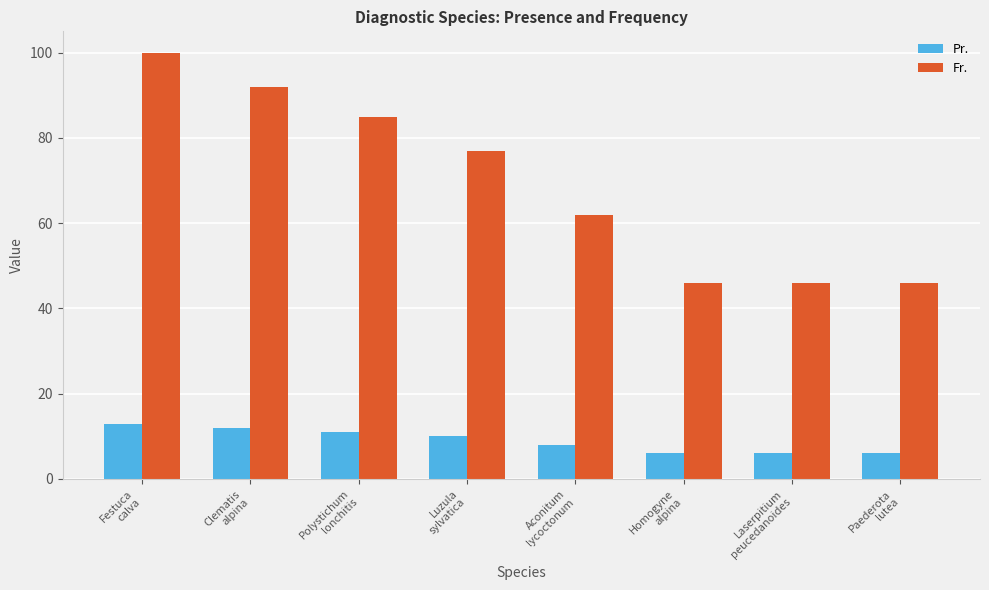

True or false: Pr. has a value of 11 at Polystichum
lonchitis.

True